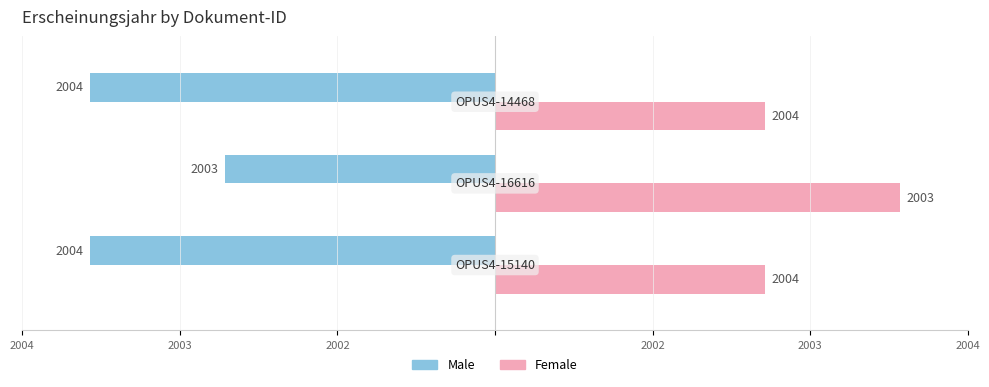

How many data points in Female are less than 2004?

1